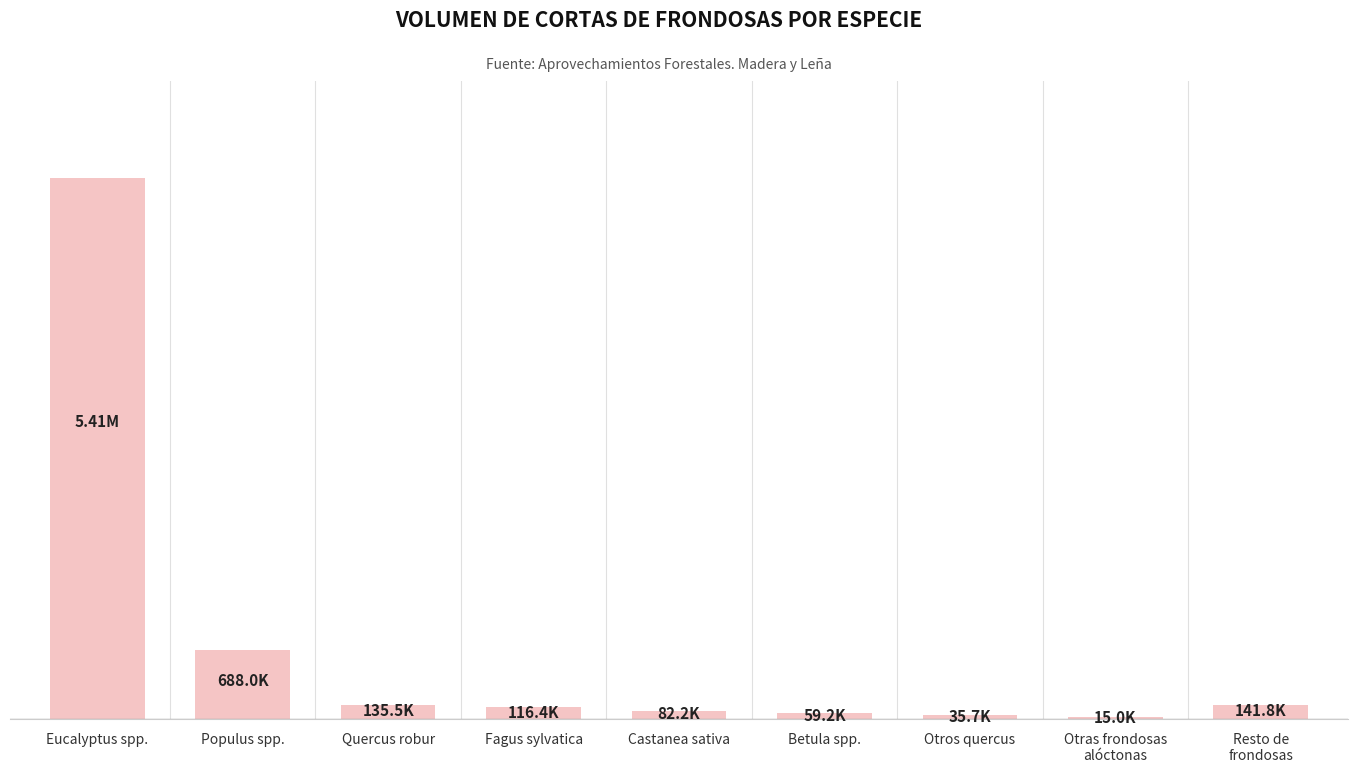

Reading left to right, list all the values displayed in this chart.

Eucalyptus spp.=5407592.5	Populus spp.=688037.8	Quercus robur=135477.4	Fagus sylvatica=116409.2	Castanea sativa=82186.2	Betula spp.=59179.5	Otros quercus=35654.2	Otras frondosas
alóctonas=14952.8	Resto de
frondosas=141820.8